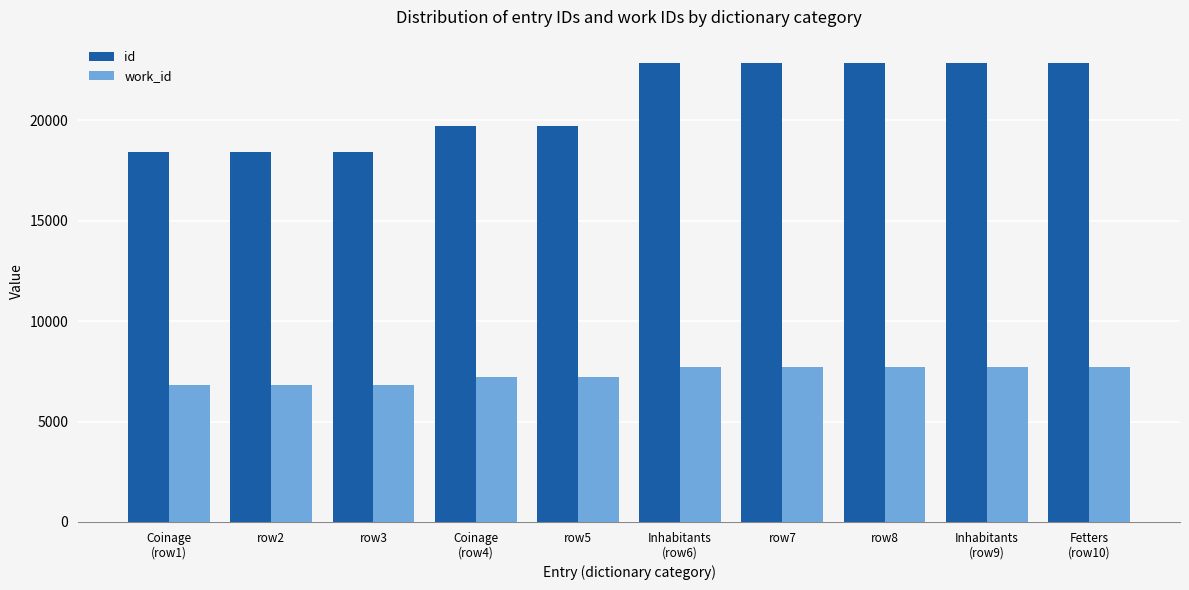

True or false: work_id has a value of 10376 at row2.

False